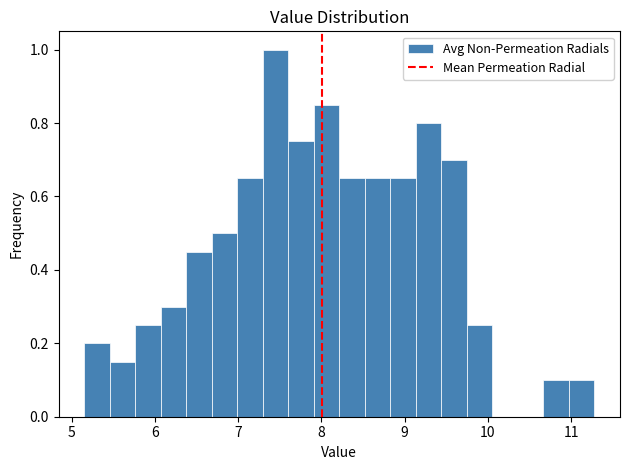

Around what value on the x-axis is the tallest bar? Give the approximate position of its centre, as read against the axis.

7.4